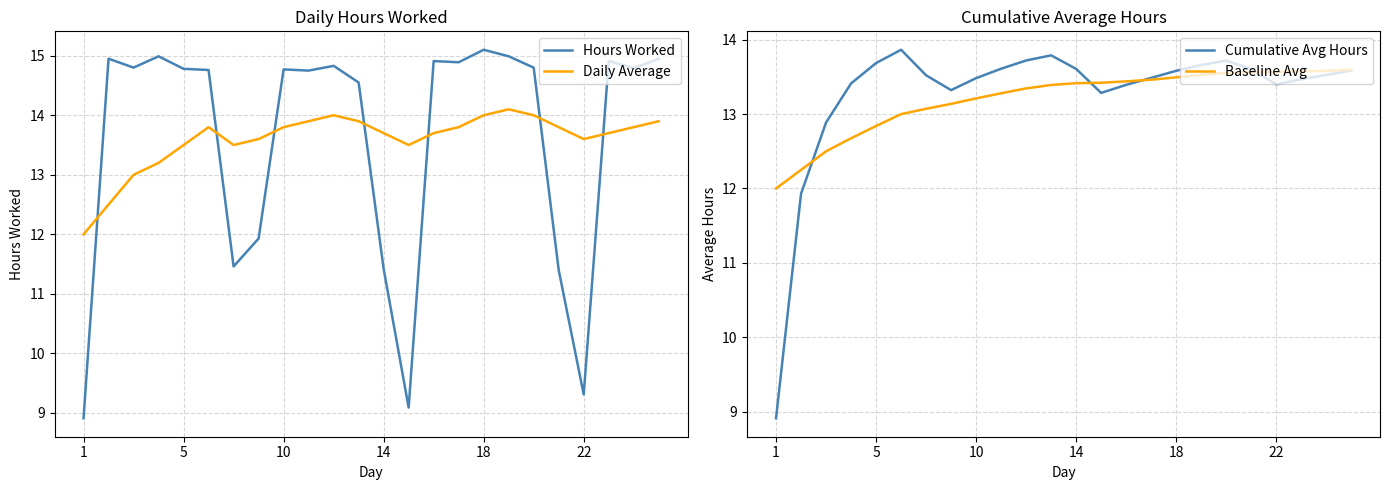

How many intersections are there between Hours Worked and Daily Average?

7